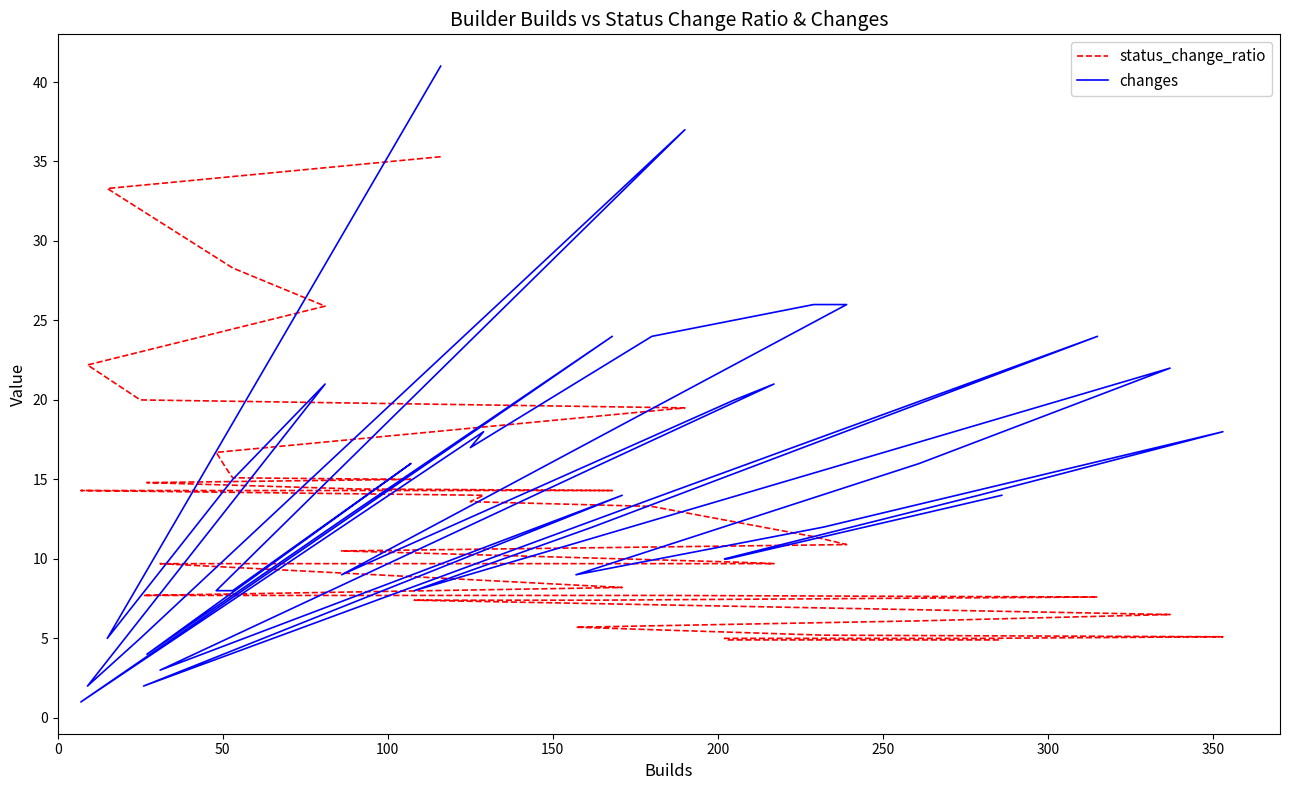

Which series ends up on top after the final intersection of changes and status_change_ratio?

changes